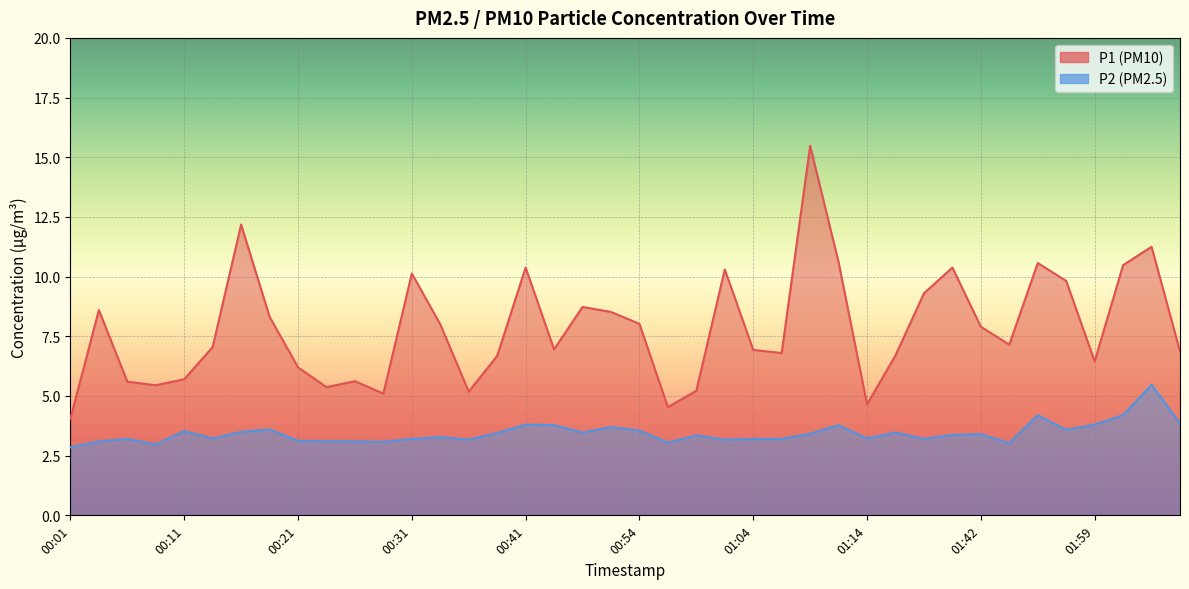

Count the number of categories in the chart.

40